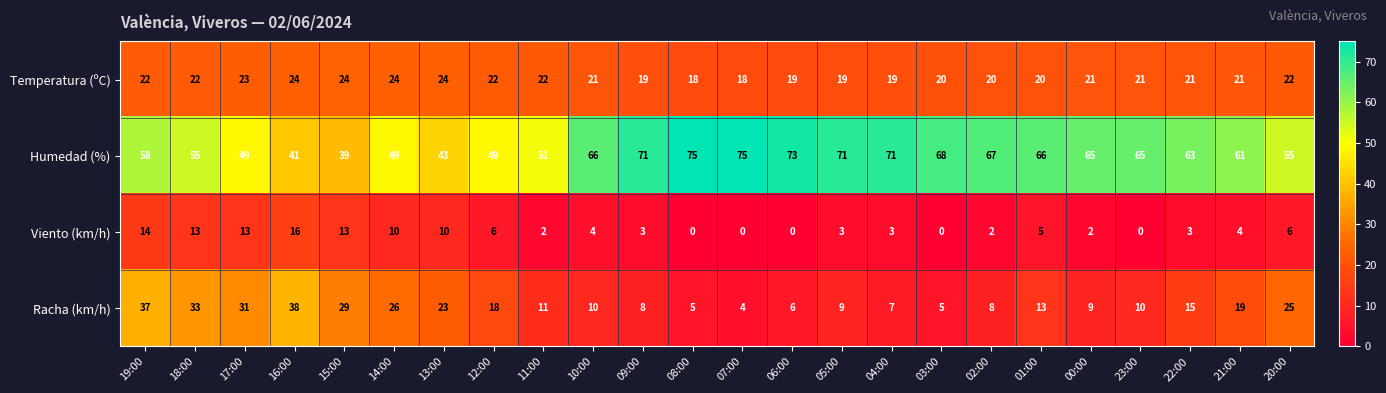

What is the average value of the Temperatura (ºC) series?

21